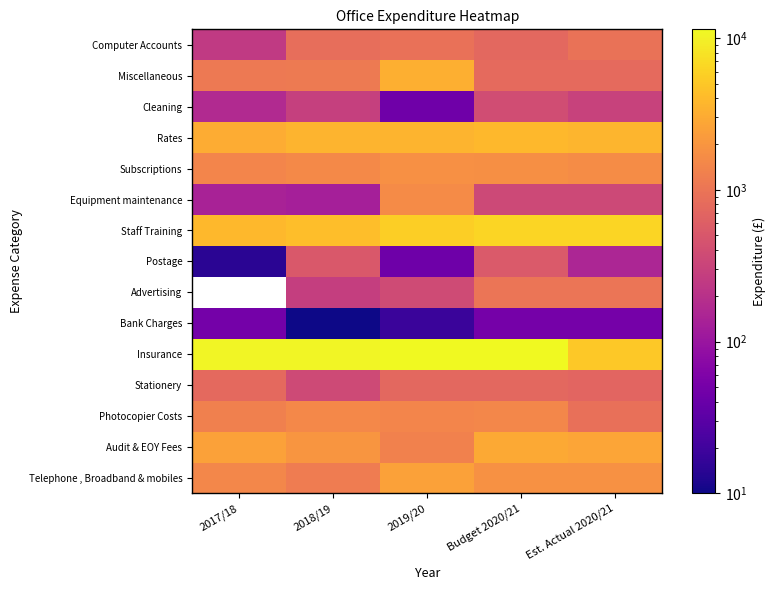

Which category has the lowest value across all series?

2018/19